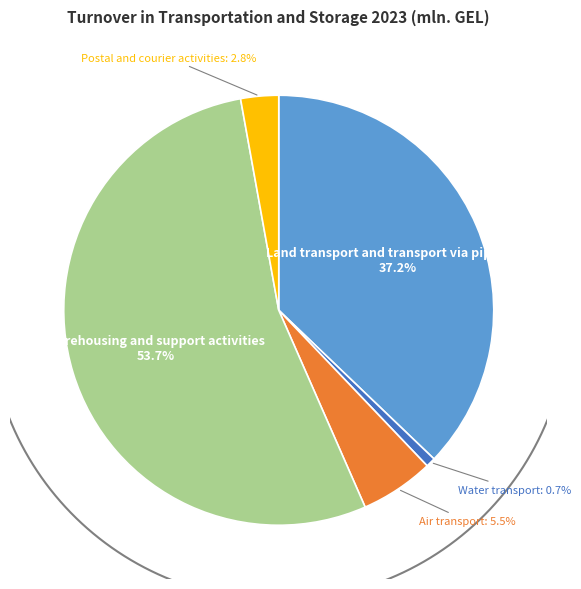

How much of the chart is everything except Water transport?

99.3%